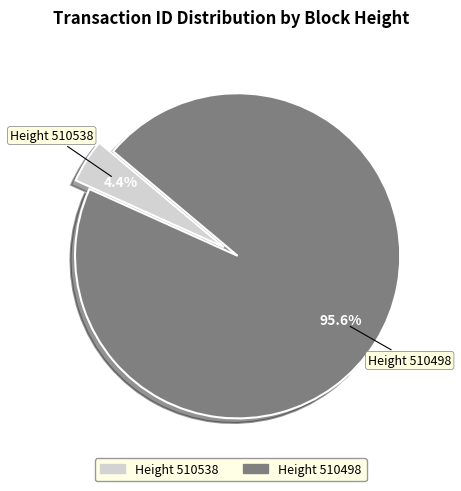

Does any single category account for the majority?

Yes